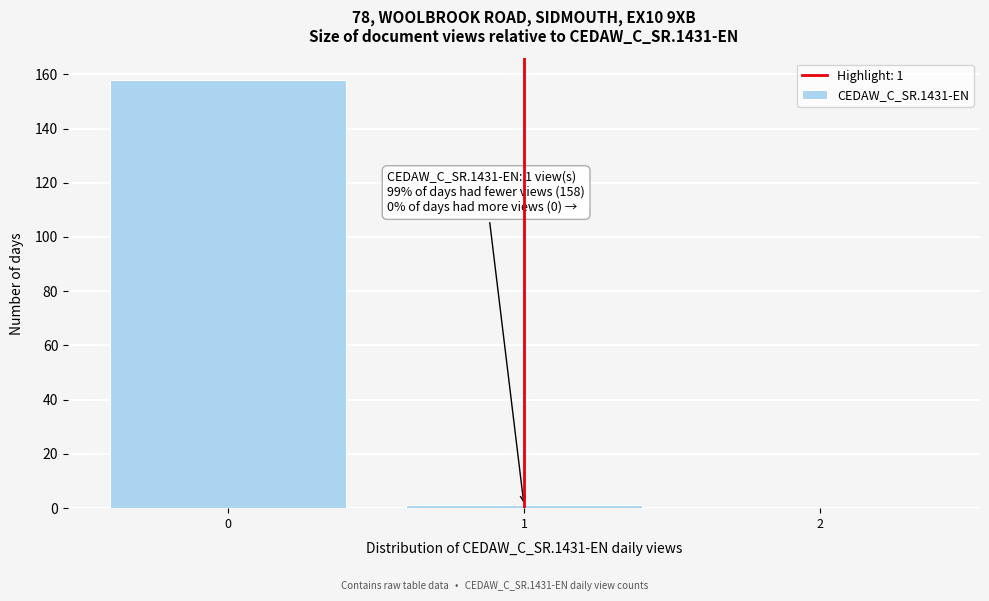

Reading left to right, transcribe all the data shown in this chart.

0=158	1=1	2=0